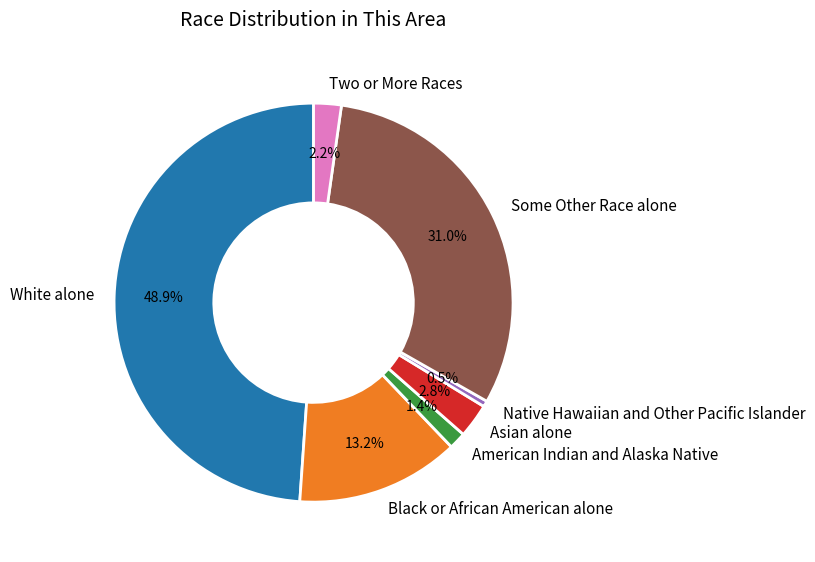

To the nearest percent, what percentage of the pie is Two or More Races?

2%